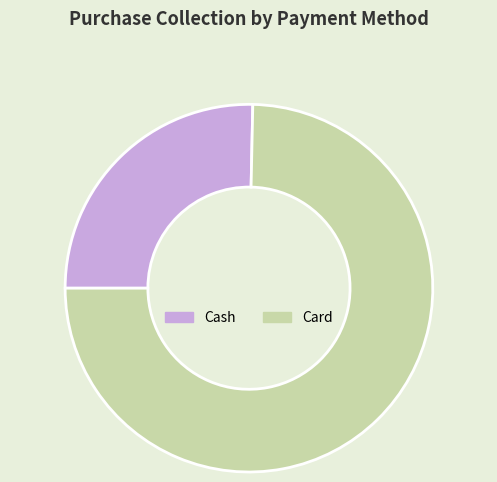

True or false: Card accounts for 75% of the total.

True